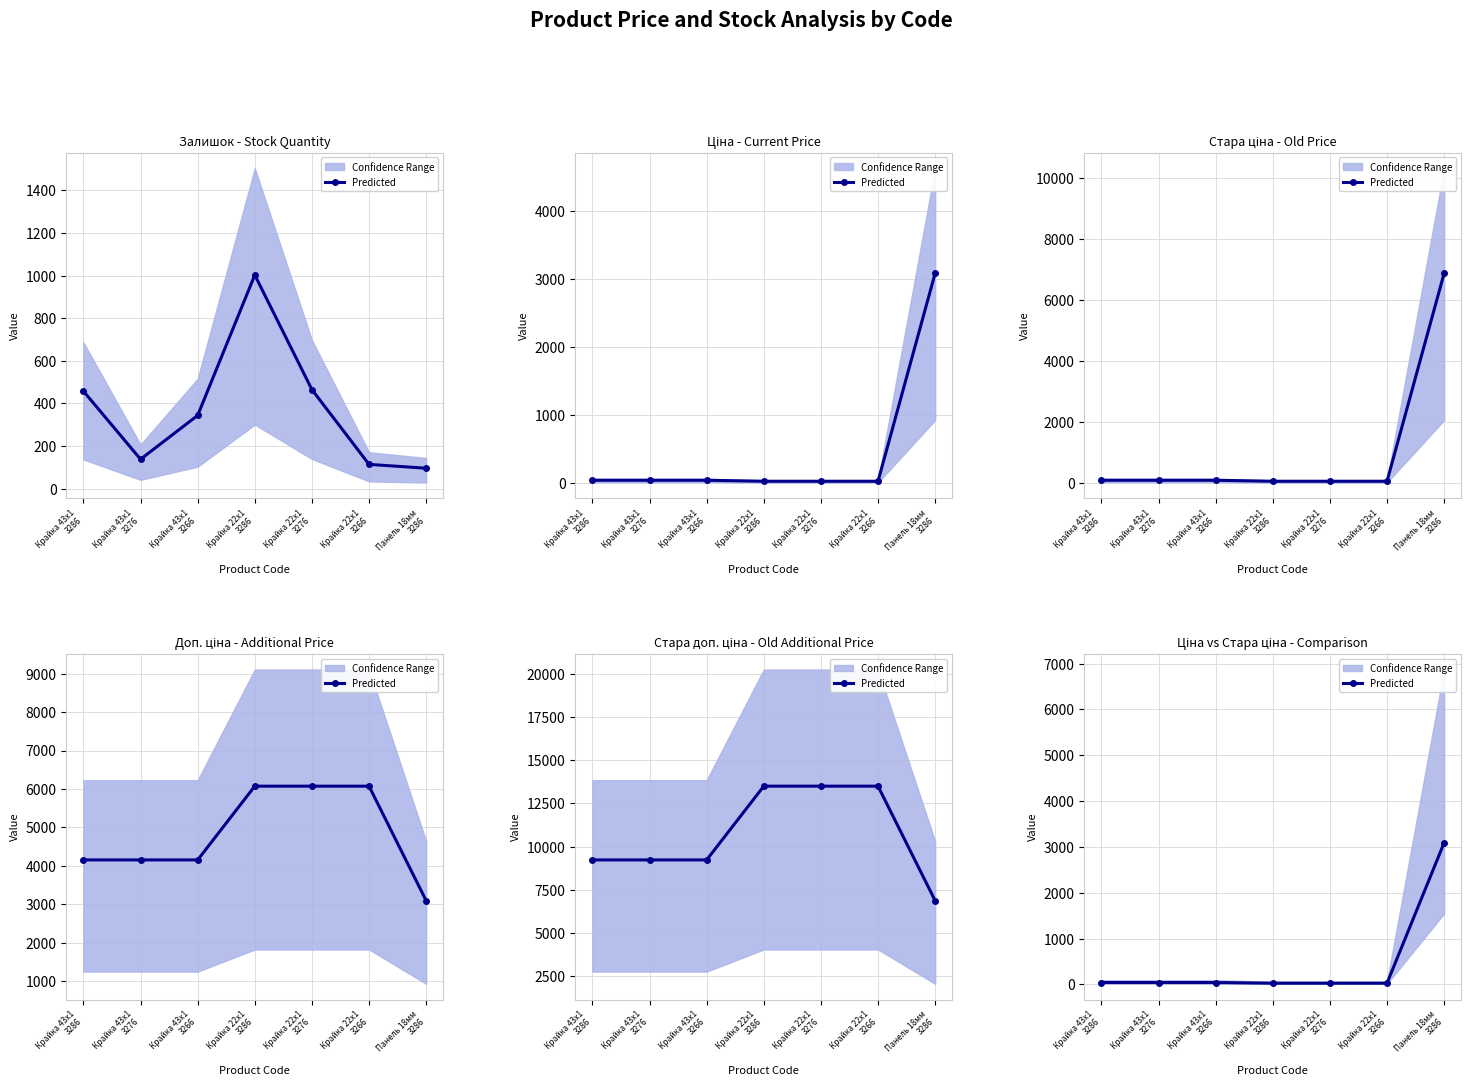

Reading right to left, transcribe all the data shown in this chart.

3091.2	27.0	27.0	27.0	41.5	41.5	41.5